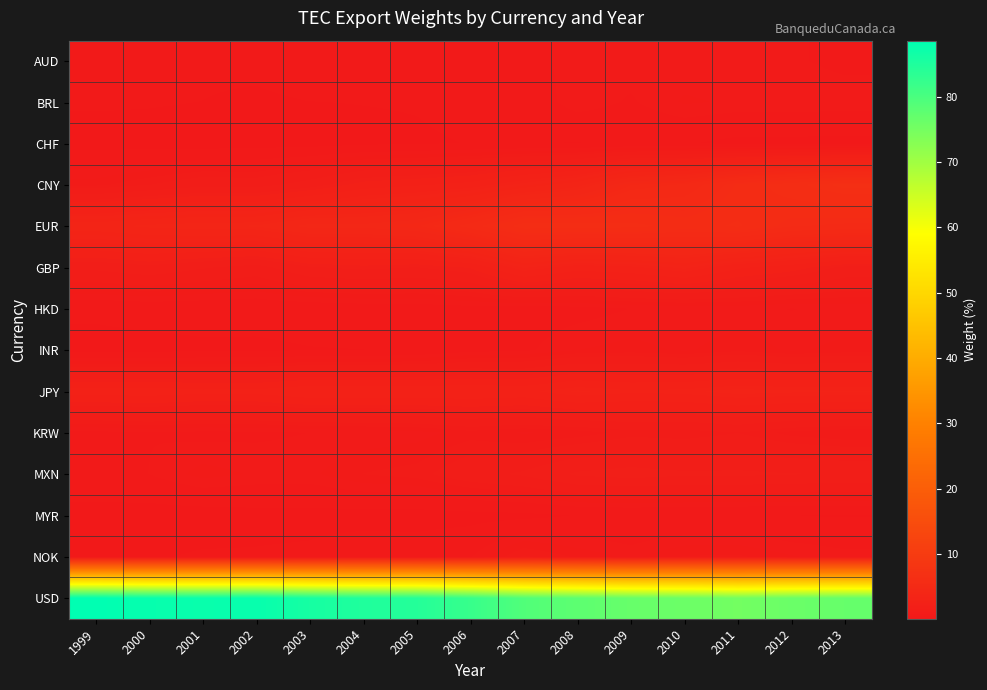

List the series in order of their peak value, lowest first.

MYR, CHF, HKD, AUD, BRL, INR, KRW, NOK, MXN, GBP, JPY, EUR, CNY, USD